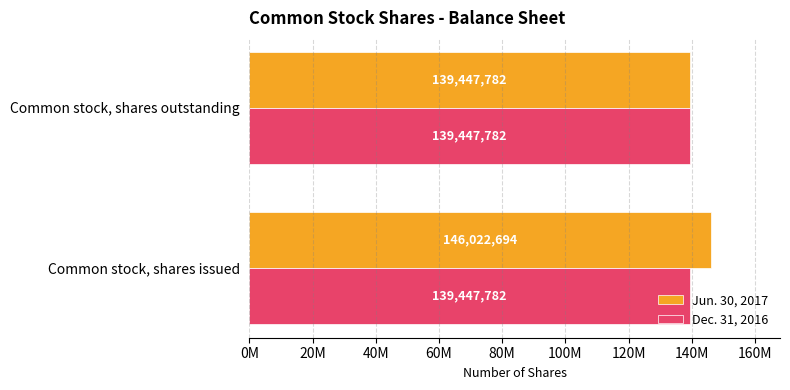

Reading right to left, what are all the values shown in this chart?

Jun. 30, 2017: 139447782.0	146022694.0
Dec. 31, 2016: 0.3	0.3